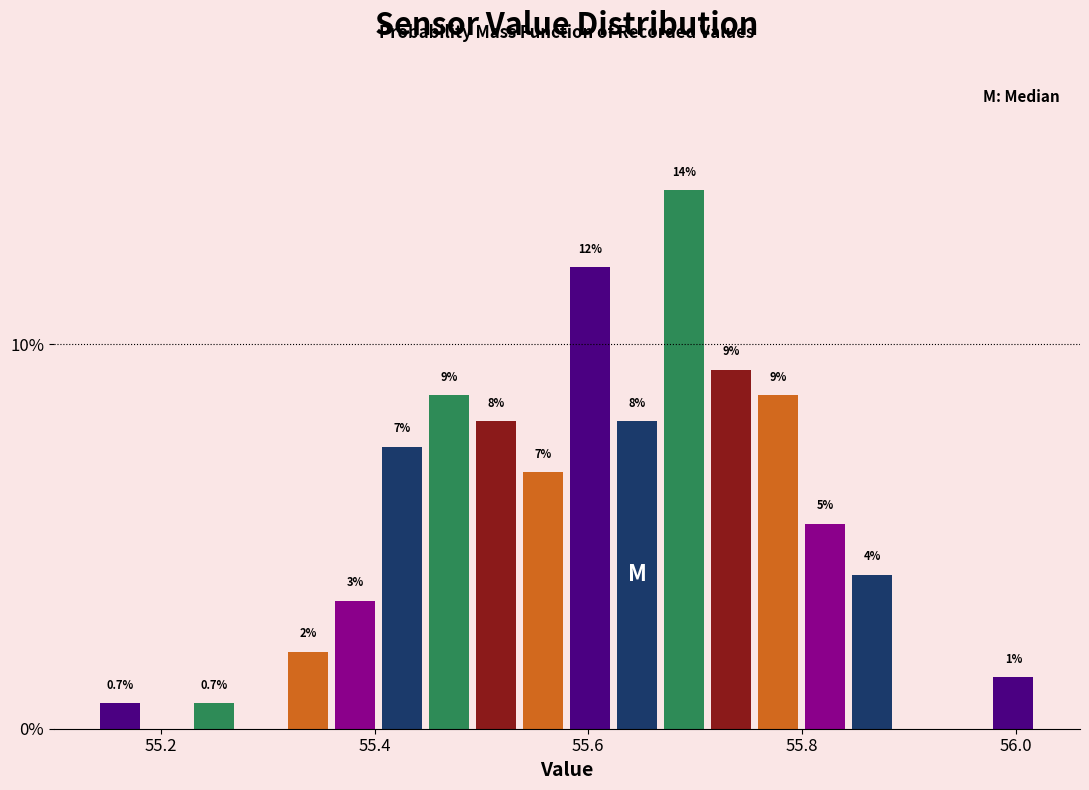

Read against the x-axis, roughly where is the centre of the tallest bar?

55.70